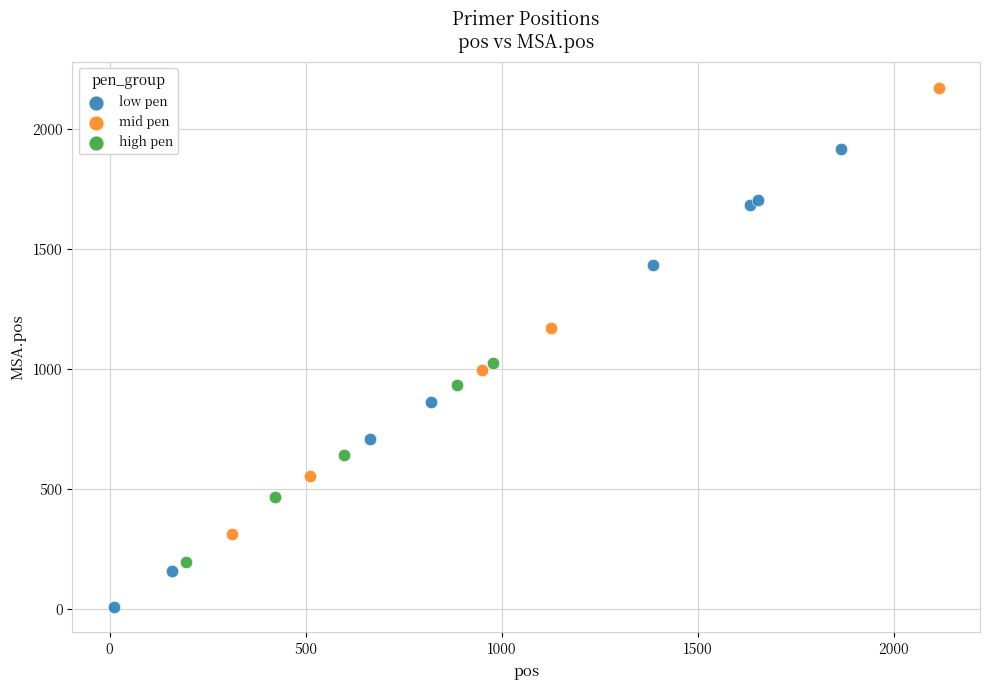

Which series has the largest Y range (max minus min)?

low pen